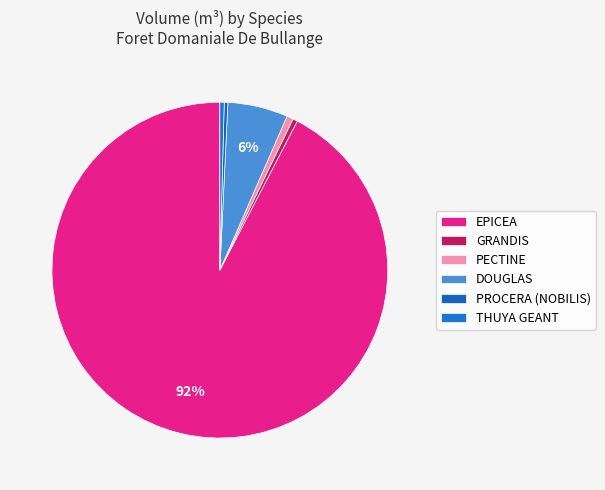

Does EPICEA represent more than half of the total?

Yes